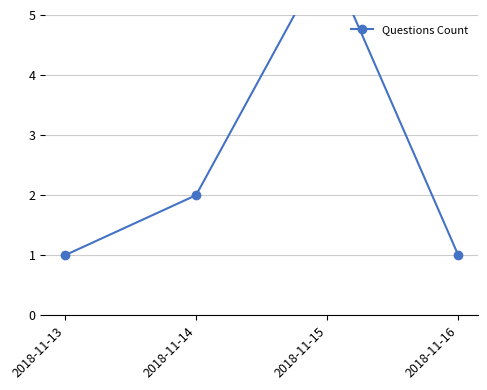

Between 2018-11-16 and 2018-11-15, which is larger?

2018-11-15